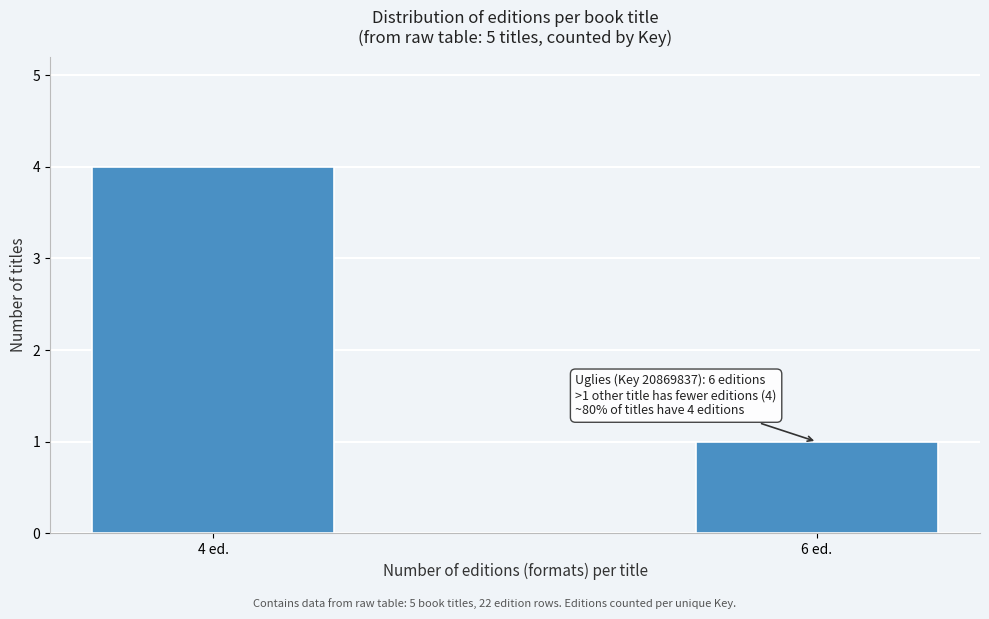

Reading right to left, list all the values displayed in this chart.

1	4